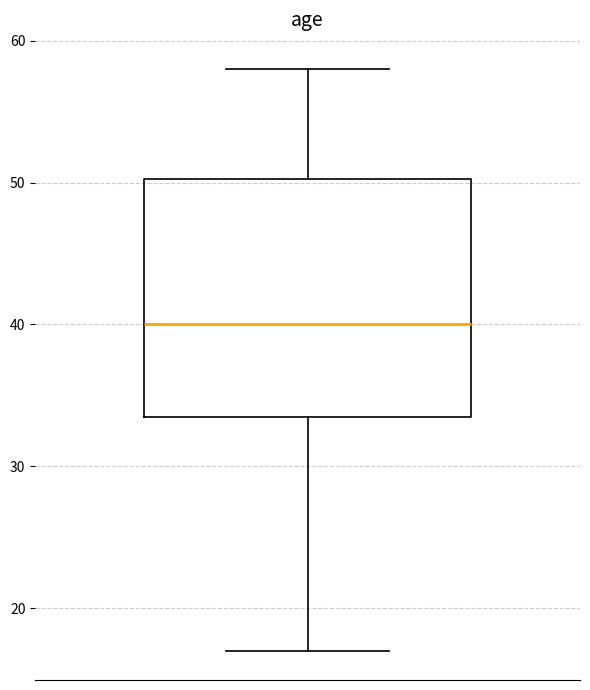

Transcribe this box plot: give where the median line is, the range the box spans, and where the two whiskers end, as read against the y-axis. The values are not printed on the chart, so give them approximately, as read against the axis.

median 40, box 34 to 50, whiskers 17 to 58